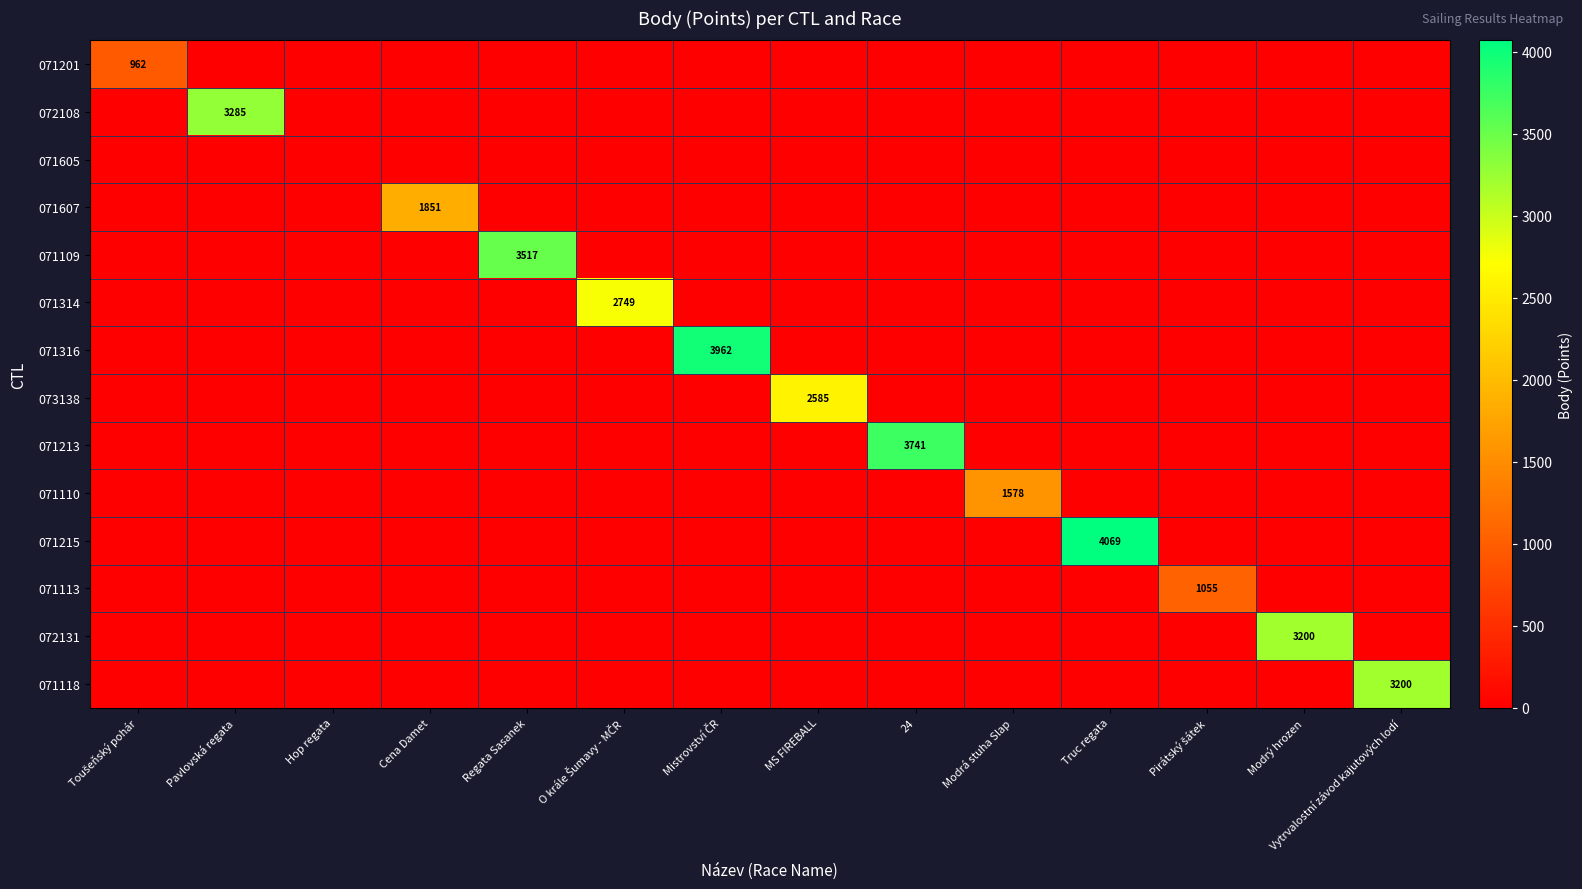

The value of 071607 at 24 is 0. True or false?

True